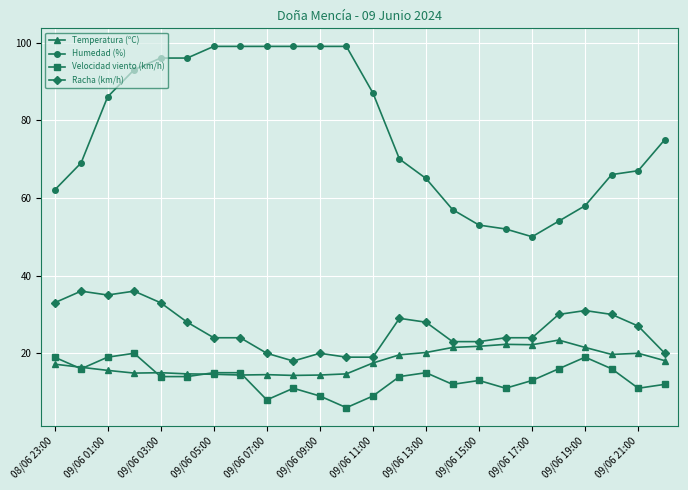

True or false: Humedad (%) and Racha (km/h) intersect in this chart.

False